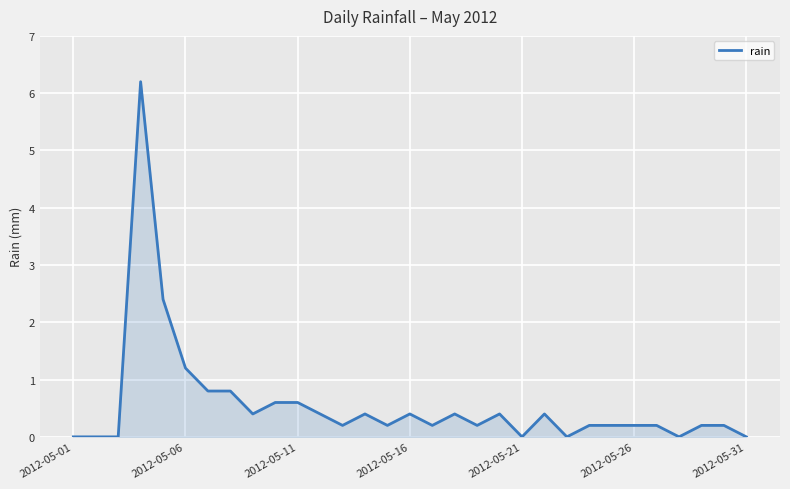

What is the difference between the maximum and minimum values?

6.2